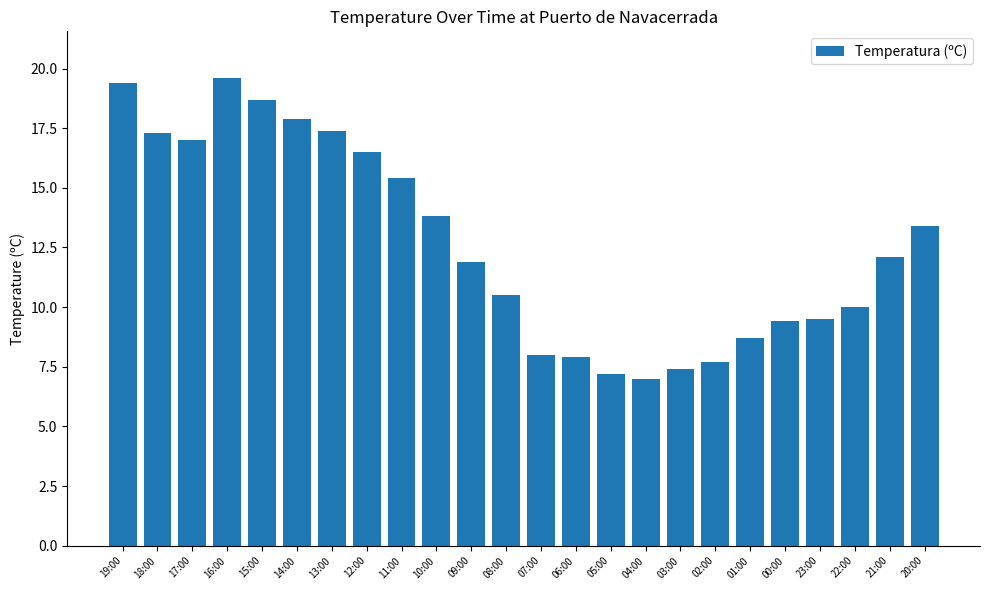

What is the difference between the maximum and minimum values?

12.6